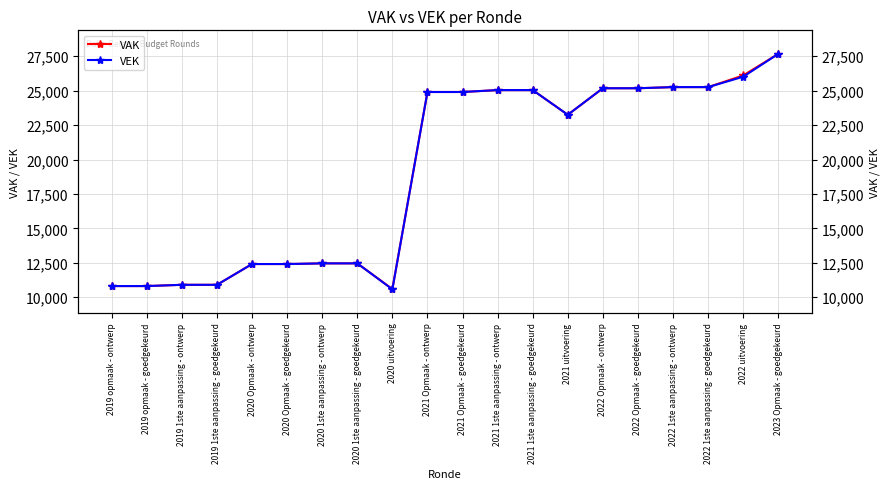

Is the value of VEK at 2022 1ste aanpassing - goedgekeurd greater than the value of VAK at 2019 opmaak - goedgekeurd?

Yes